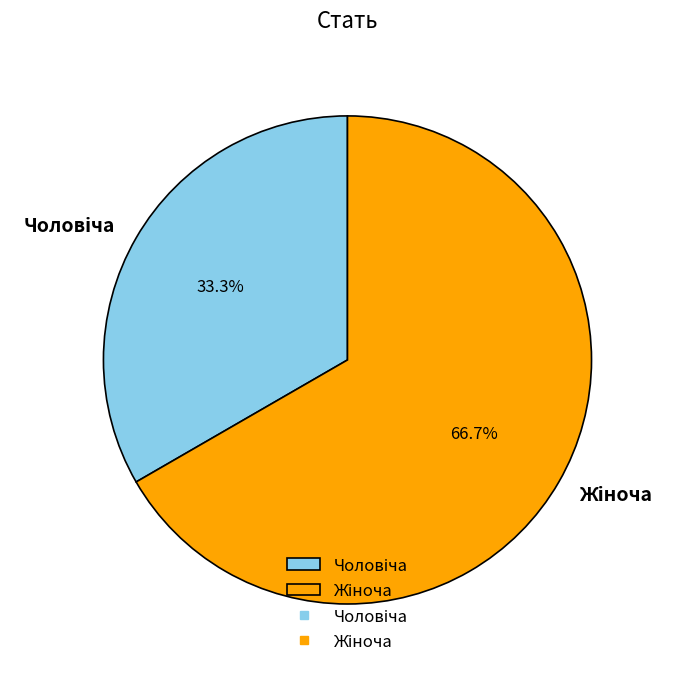

Is there any slice that represents more than half of the pie?

Yes